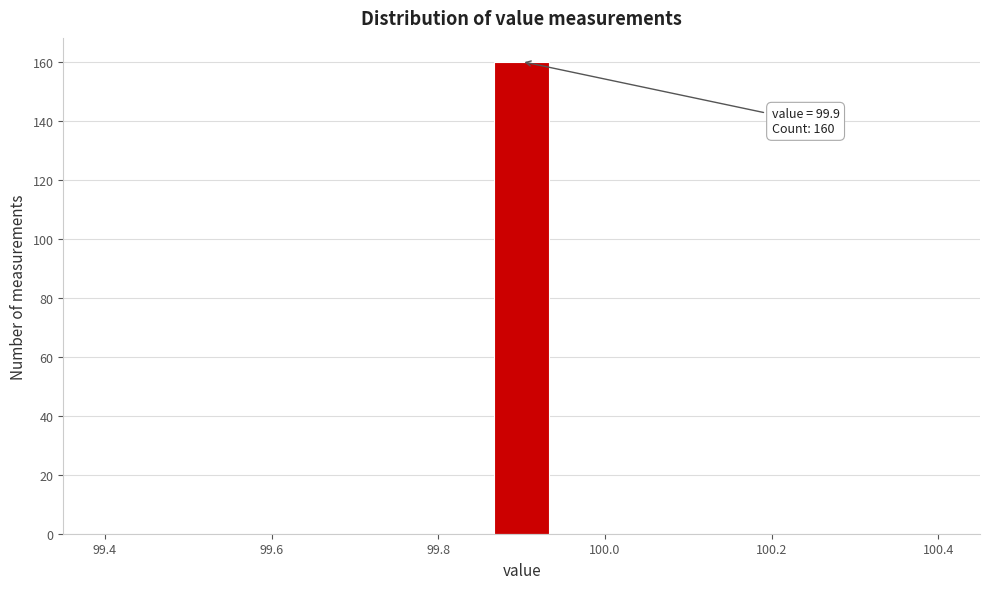

Read against the x-axis, roughly where is the centre of the tallest bar?

99.90